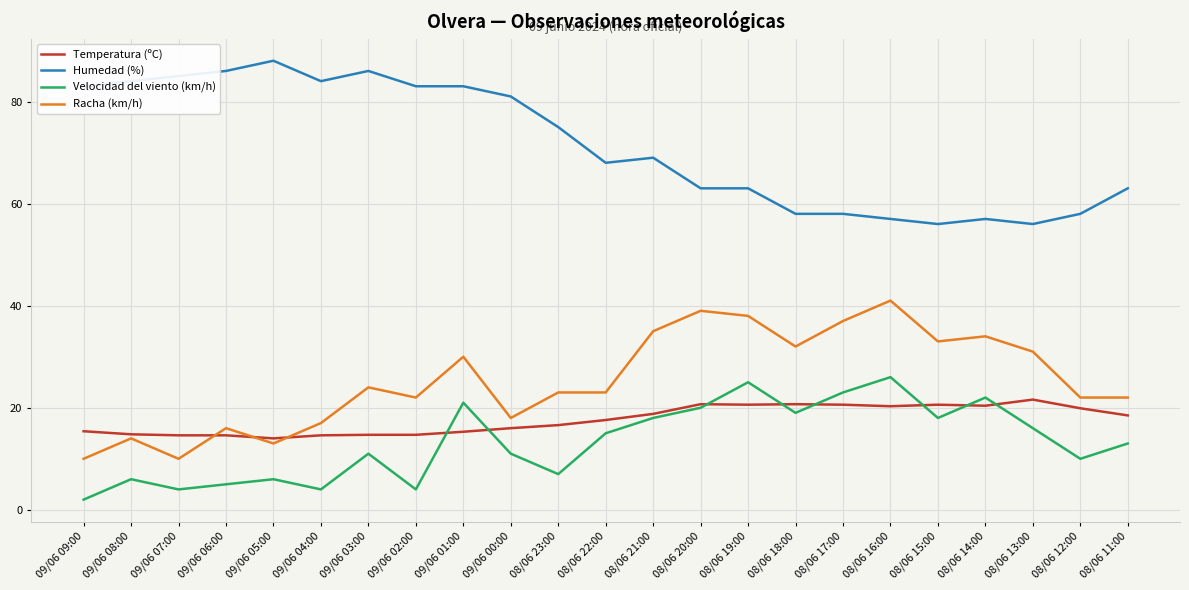

At which category does the chart reach its peak across all series?

09/06 05:00